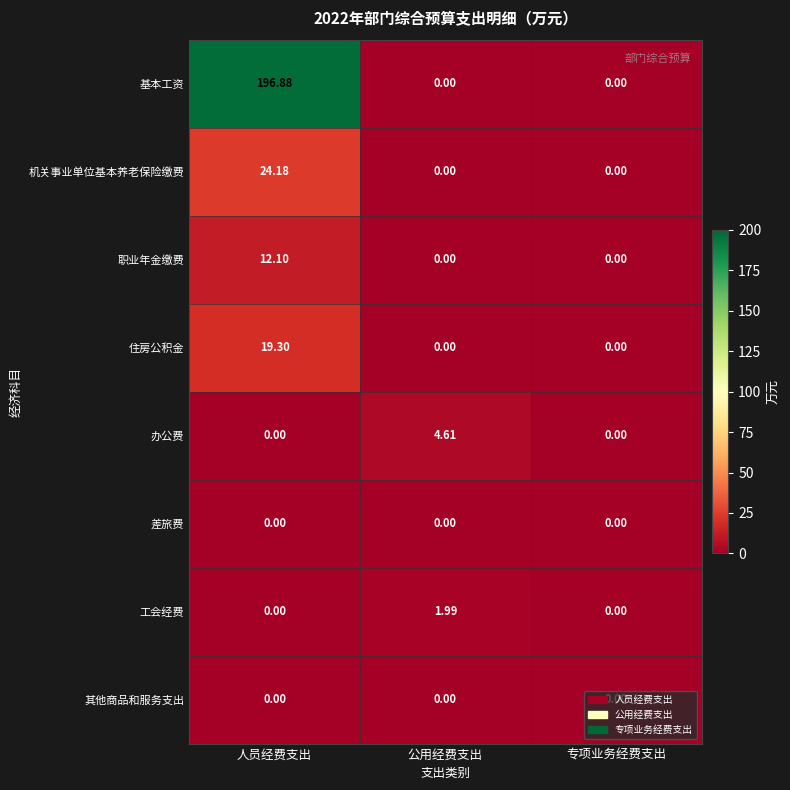

At which category is the sum across all series the highest?

人员经费支出